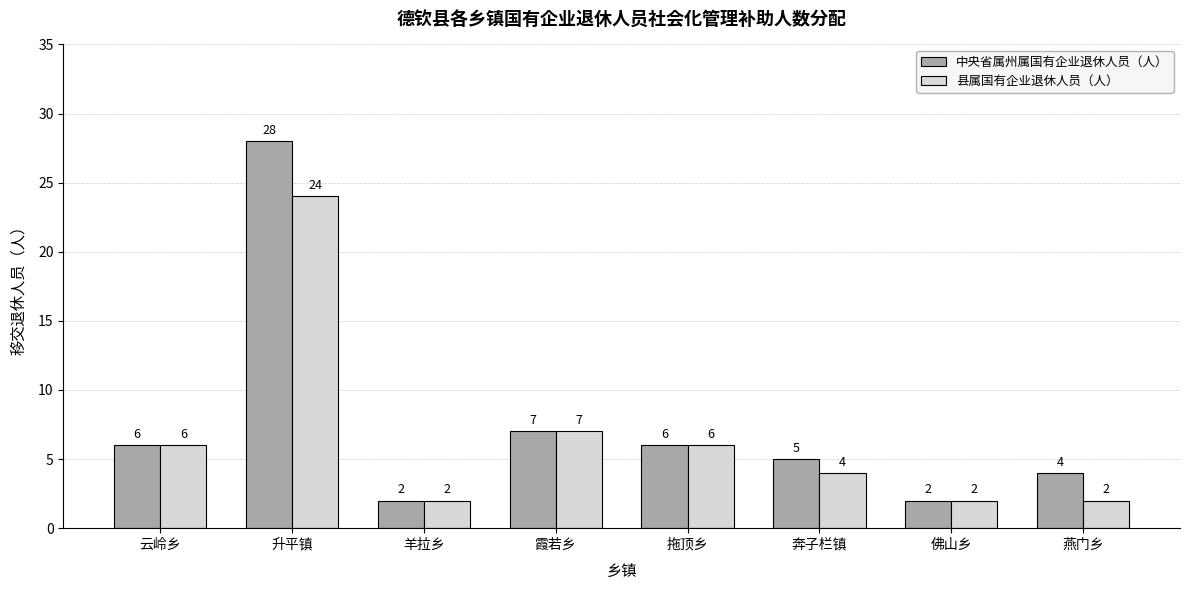

What is the sum of all 中央省属州属国有企业退休人员（人） values?

60